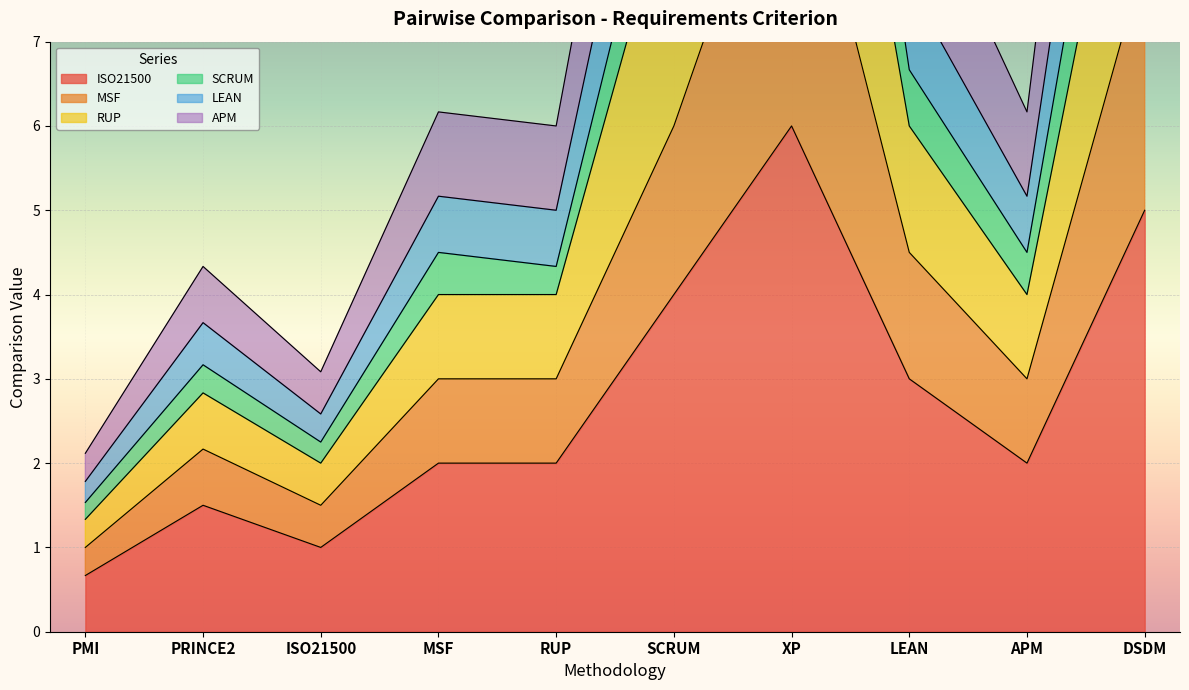

What position from the right is PRINCE2?

9